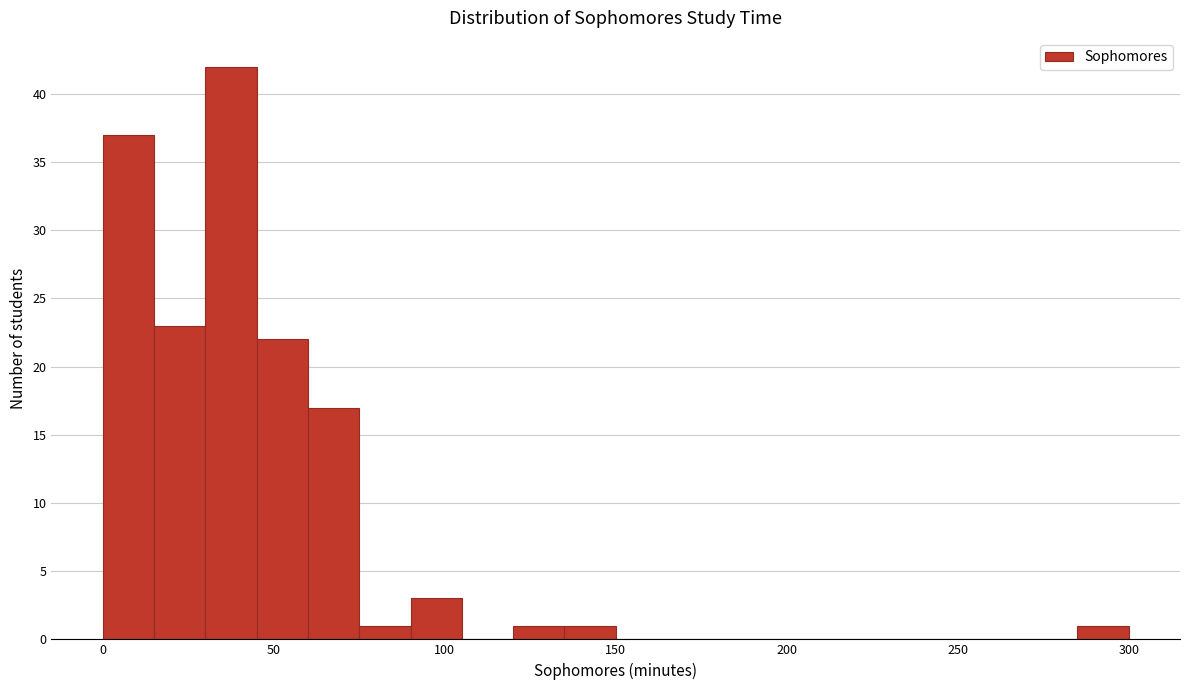

Read against the x-axis, roughly where is the centre of the tallest bar?

40